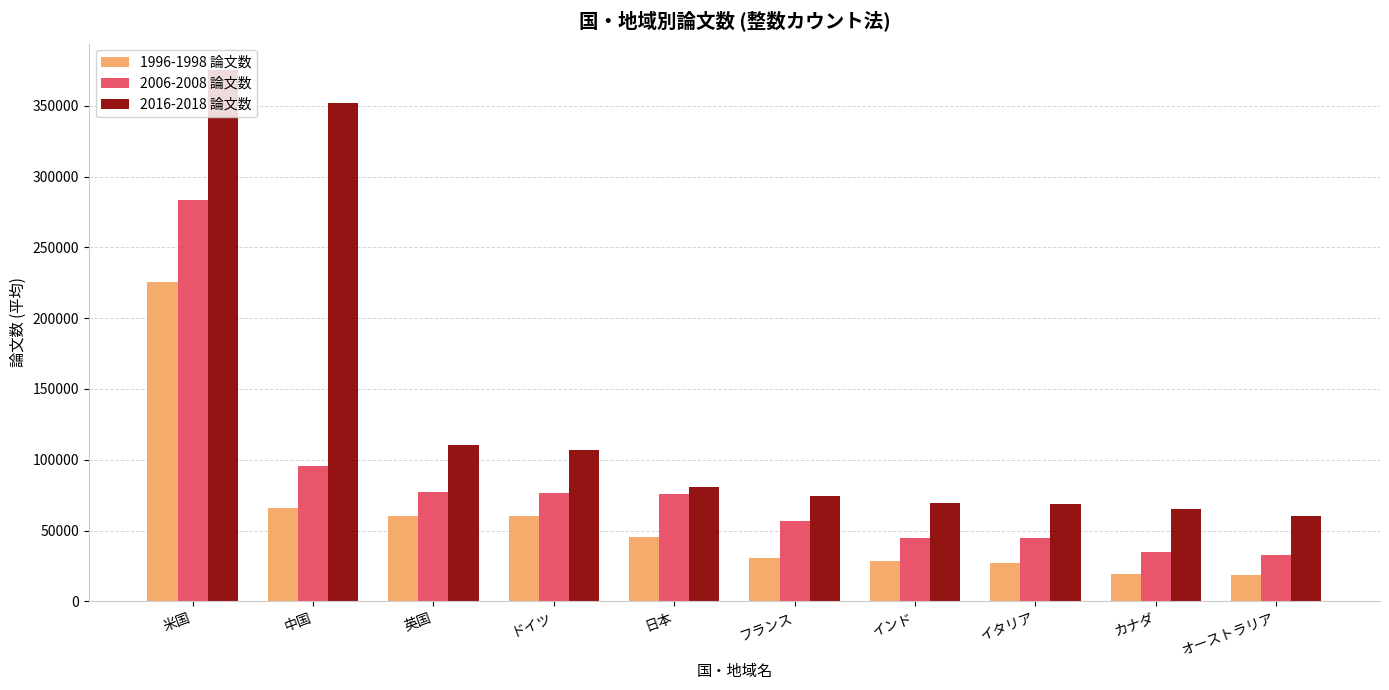

Rank the series at 中国 from lowest to highest value.

1996-1998 論文数, 2006-2008 論文数, 2016-2018 論文数